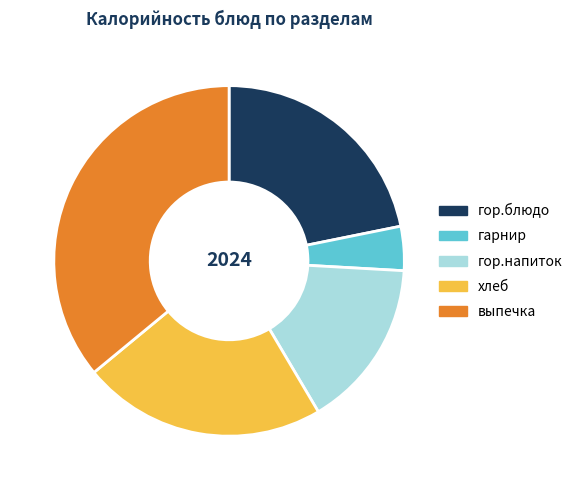

Which slice is the smallest?

гарнир